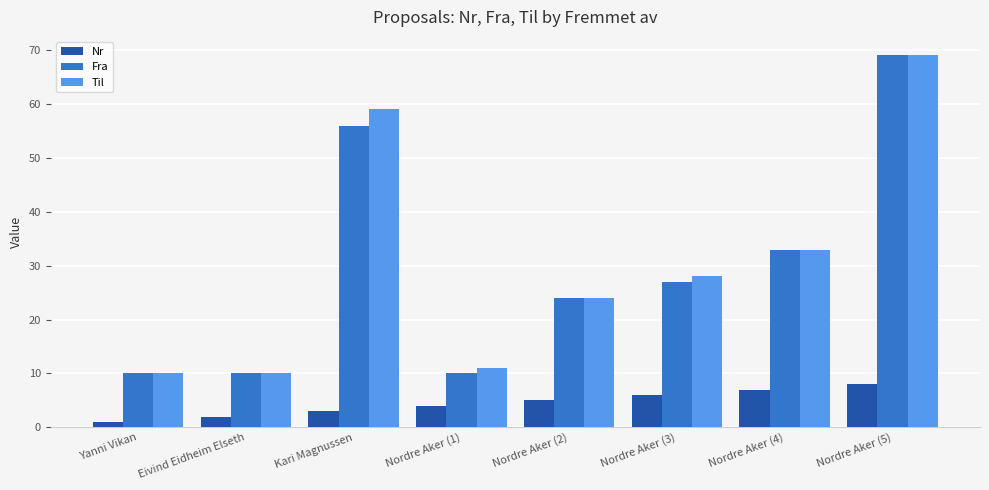

At which category does the chart reach its peak across all series?

Nordre Aker (5)